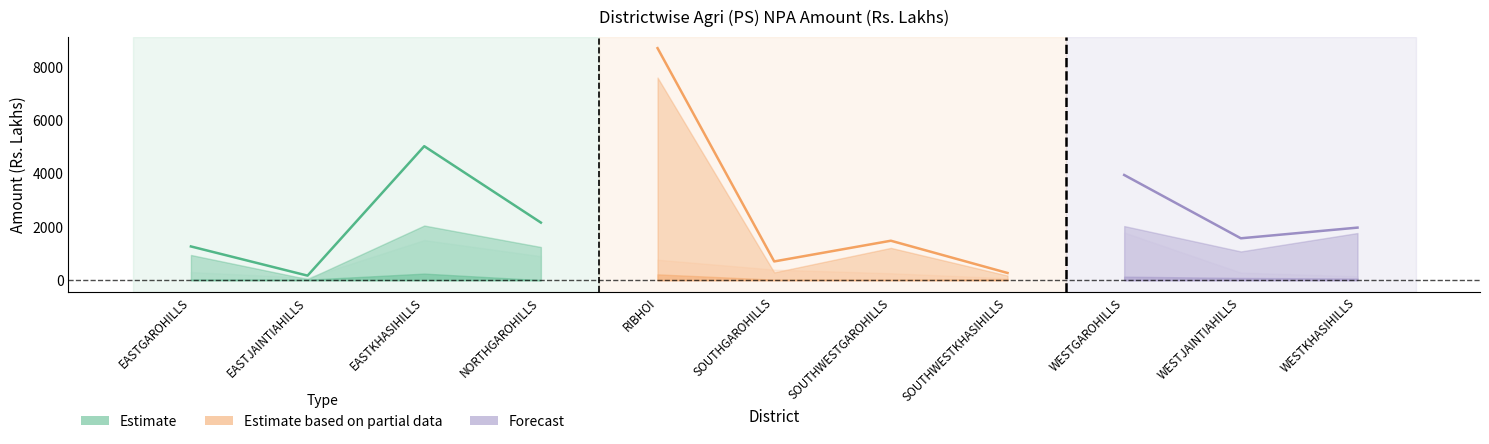

Is it true that Crop Amt equals 1239.9 at NORTHGAROHILLS?

True